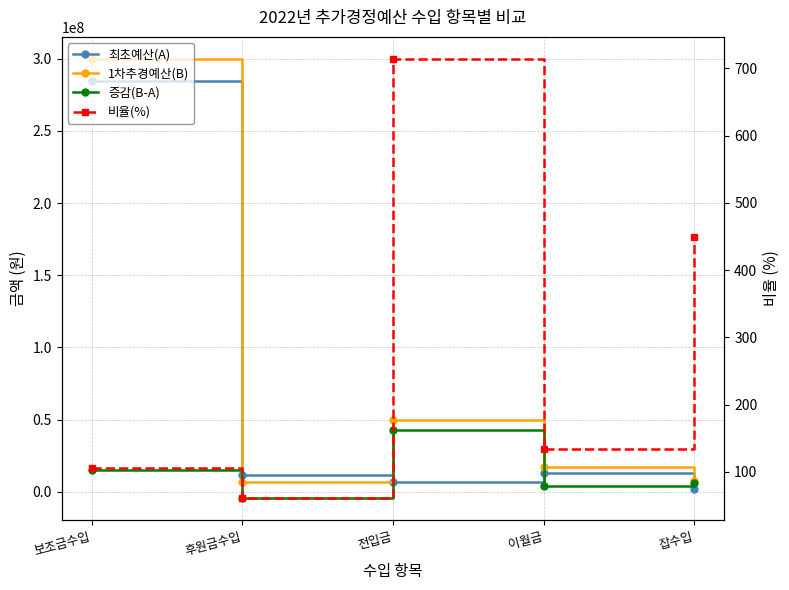

What is the value of the 최초예산(A) point at the 5th from the left?

1714920.0